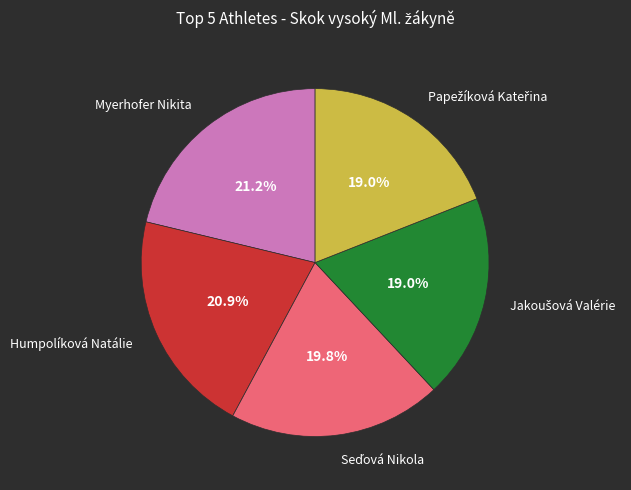

How many slices are in this pie chart?

5